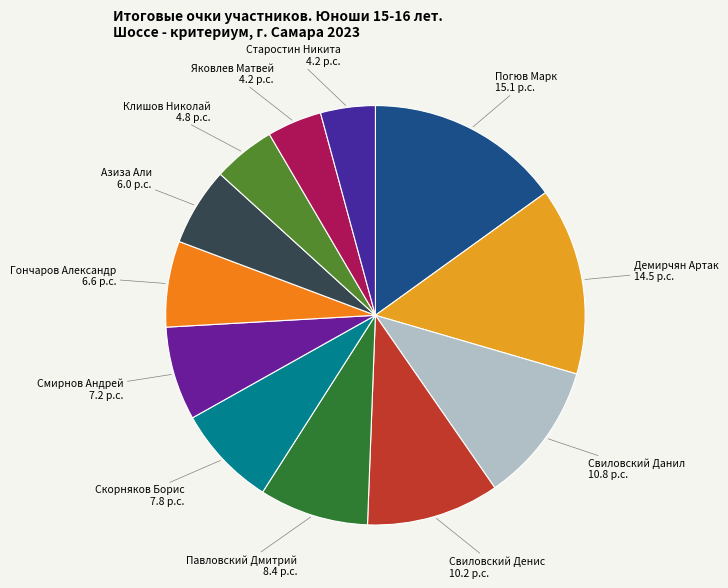

How many slices are in this pie chart?

12